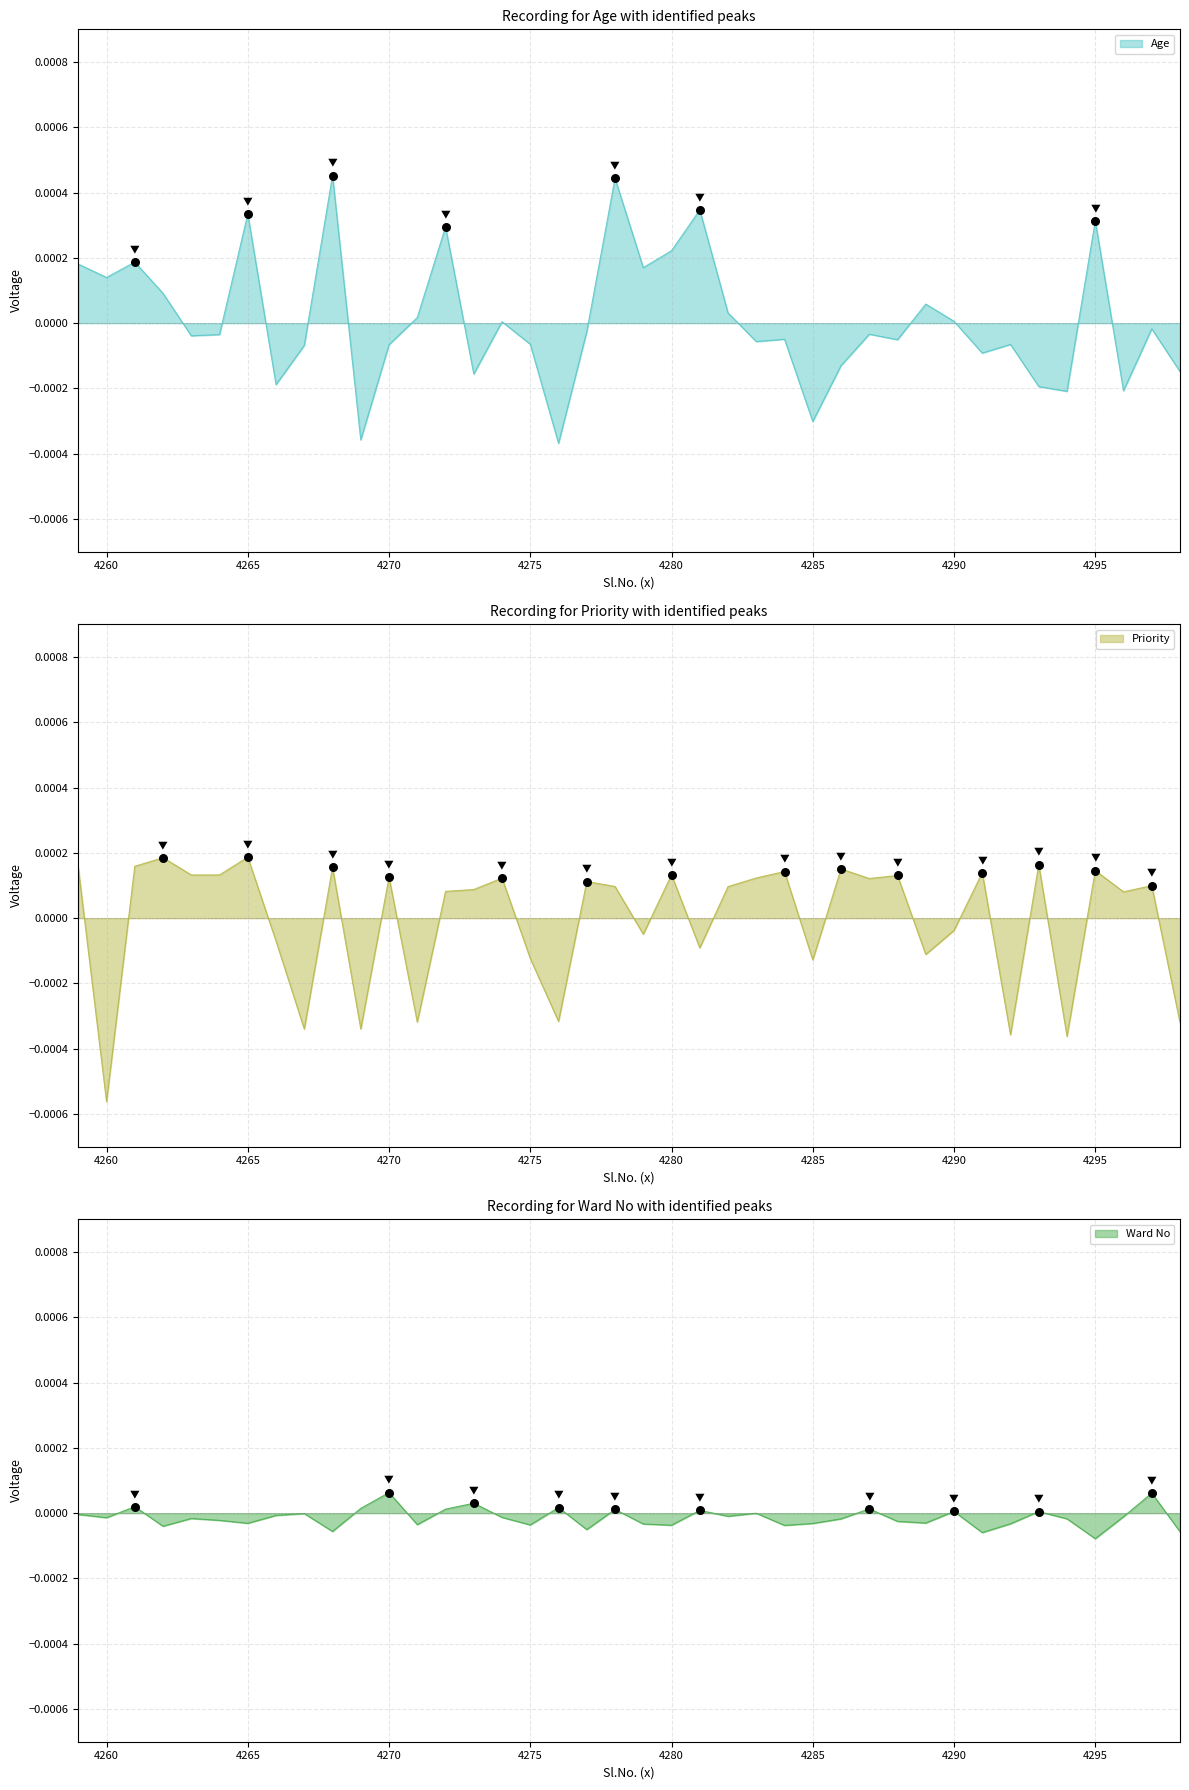

Which series contains the highest Y value?

Age